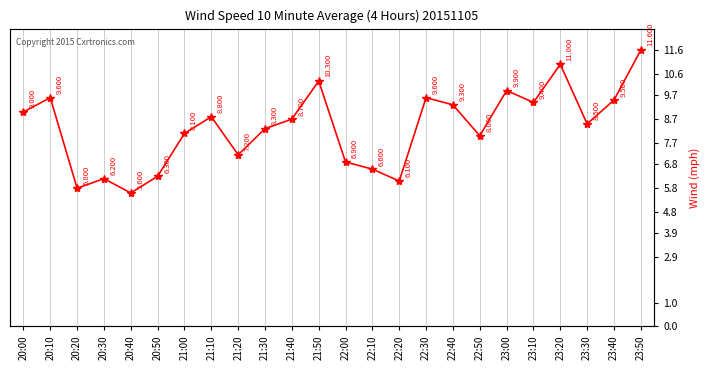

Approximately how many times larger is the value at 23:20 compared to 22:50?

1.4